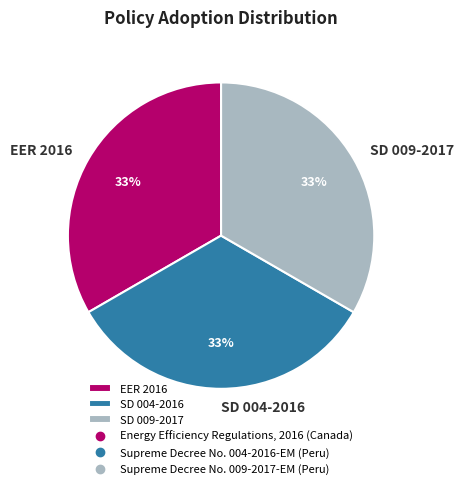

To the nearest percent, what percentage of the pie is SD 009-2017?

33%